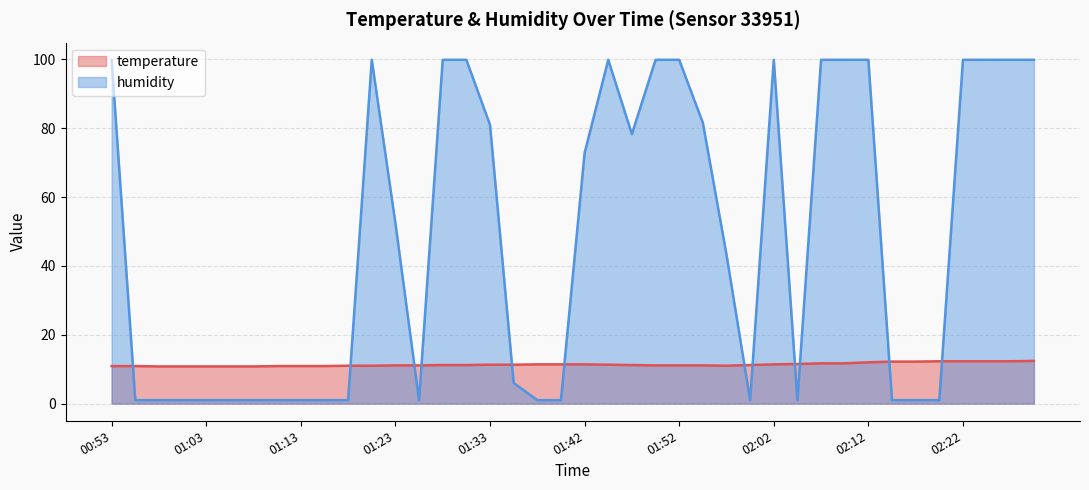

True or false: humidity has a value of 1.0 at 01:05.

True